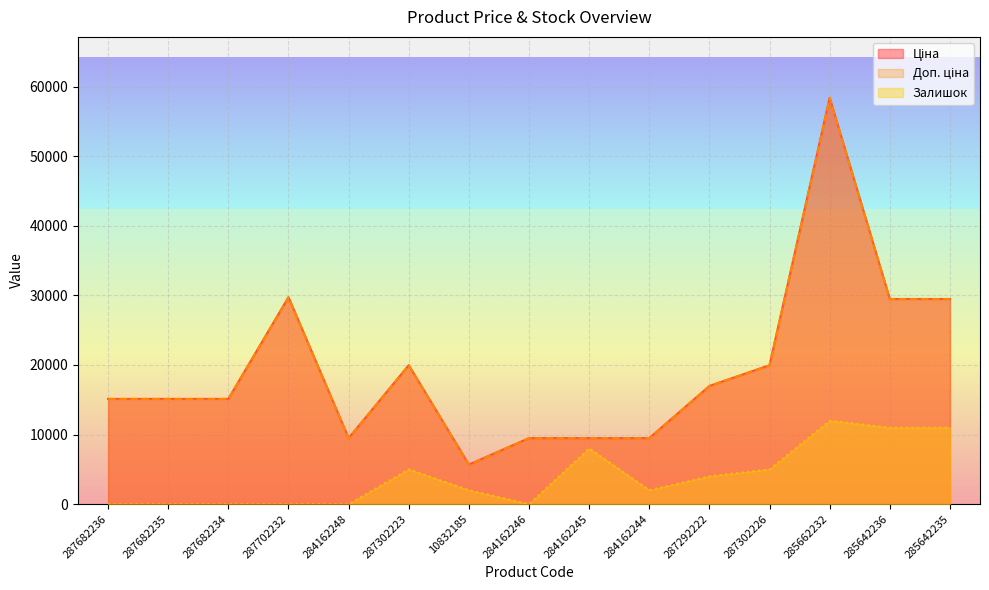

At which category is the sum across all series the highest?

285662232